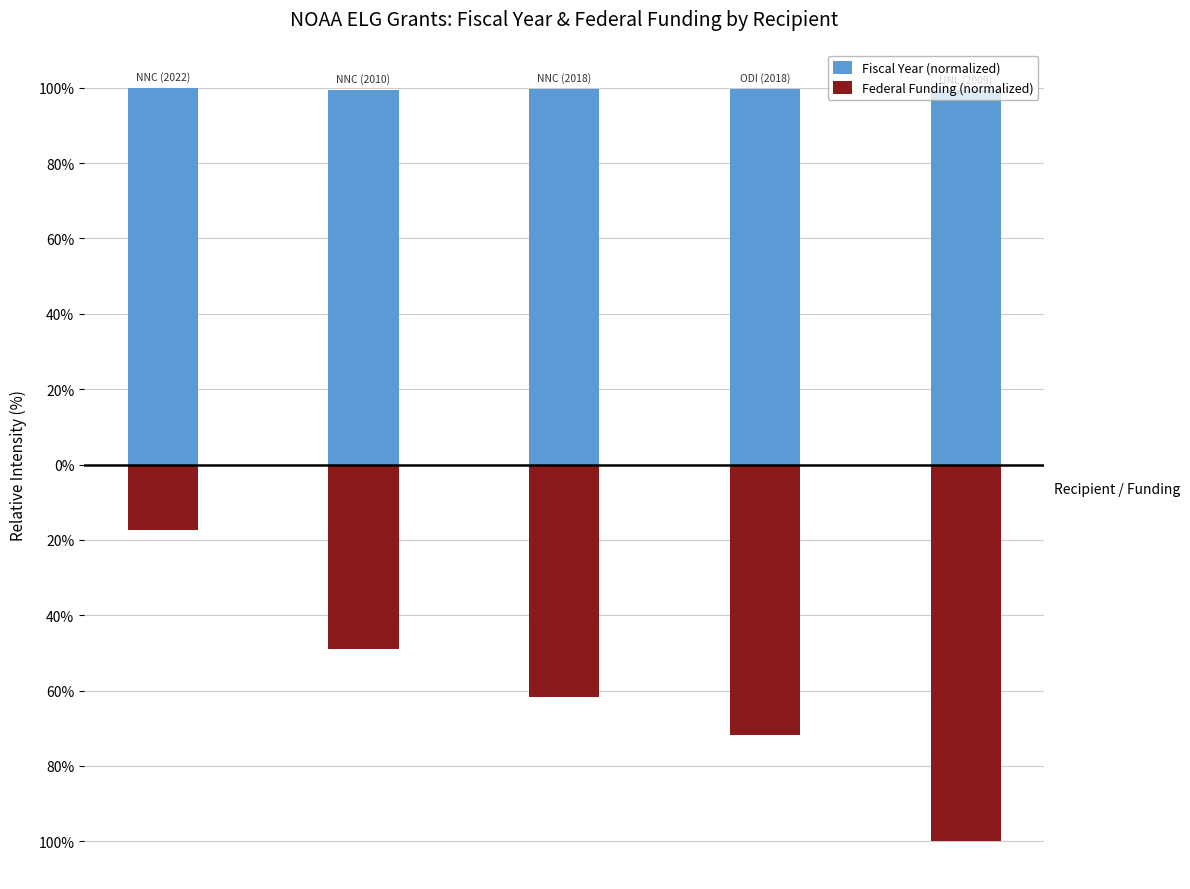

Is the value of Federal Funding (normalized) at −1 greater than the value of Fiscal Year (normalized) at 2?

No